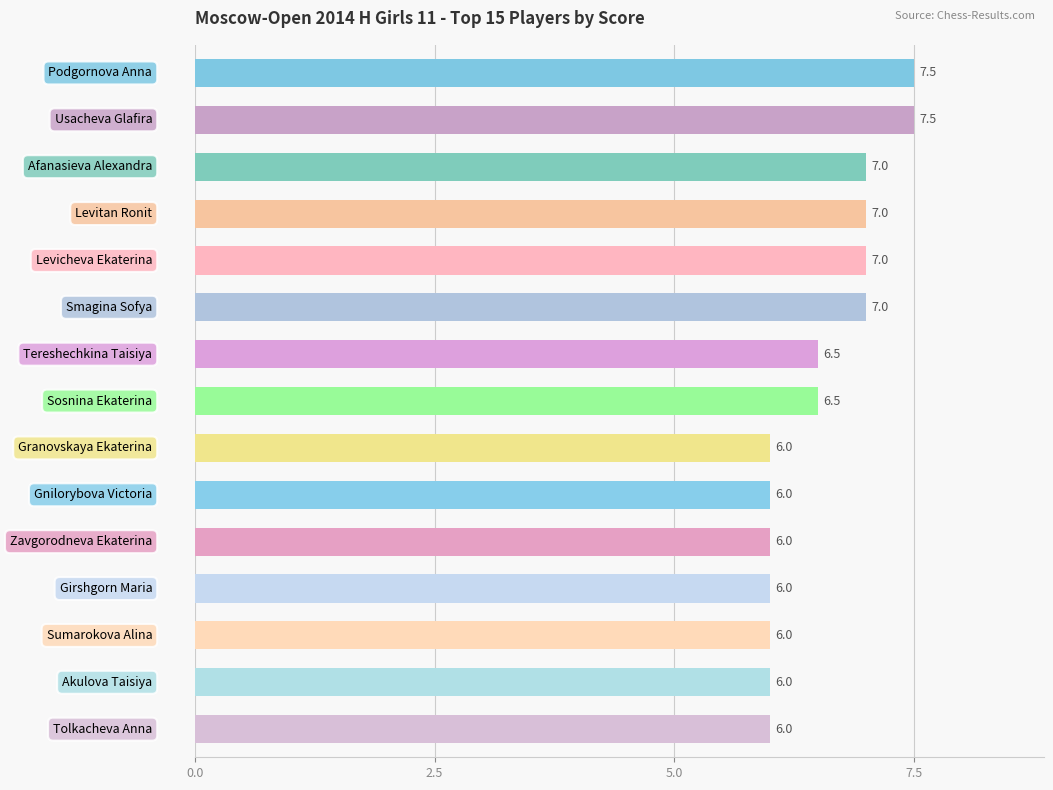

What is the sum of all values?

98.0